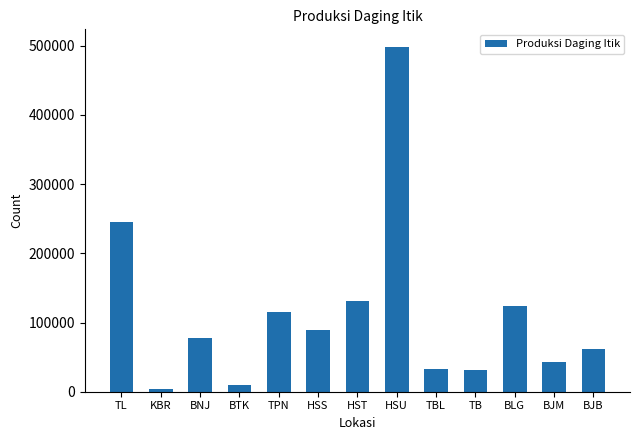

What is the label of the 13th bar from the right?

TL